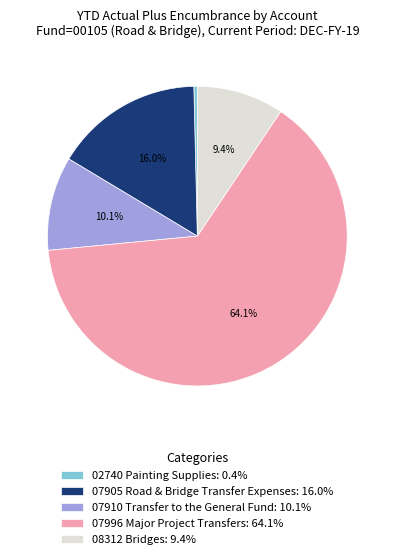

Does any single category account for the majority?

Yes